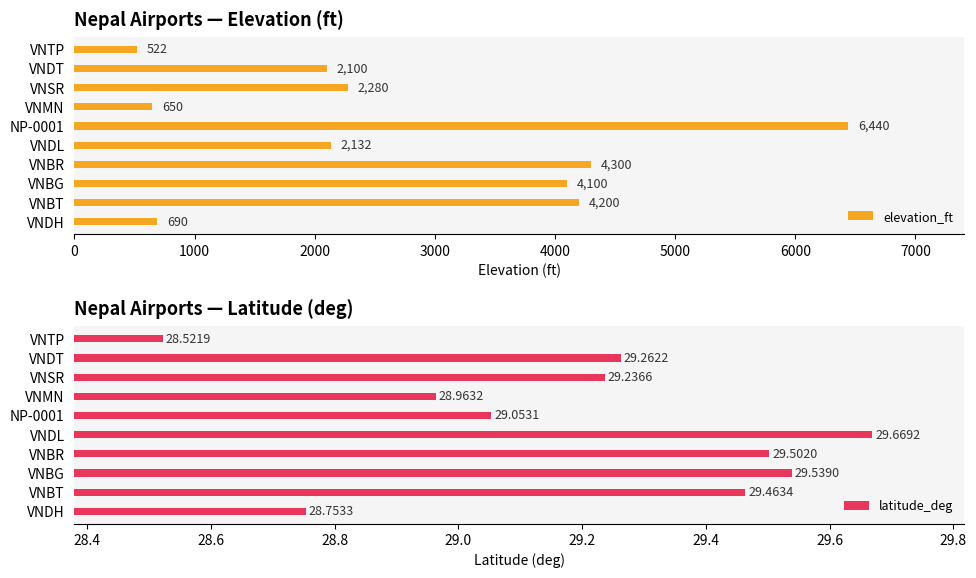

What is the approximate value of elevation_ft at VNBG, to the nearest 50?

4100